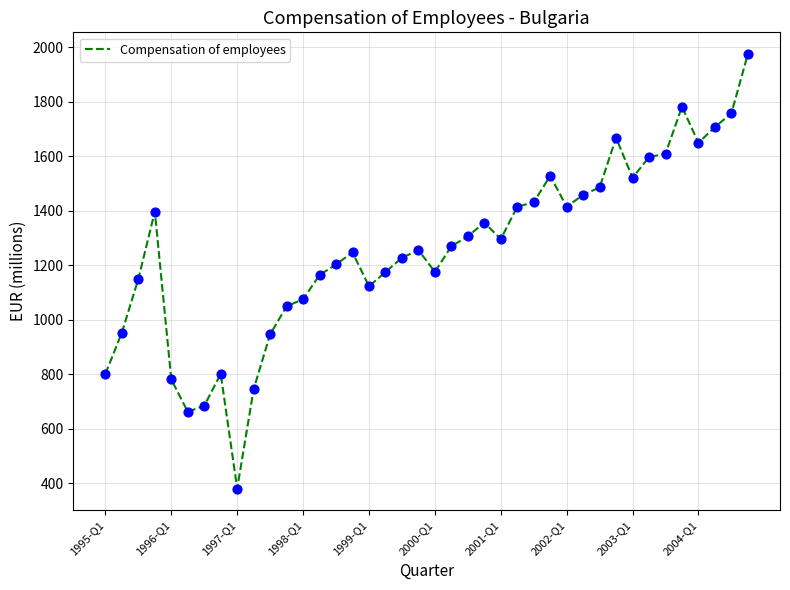

What is the smallest value displayed?

380.6